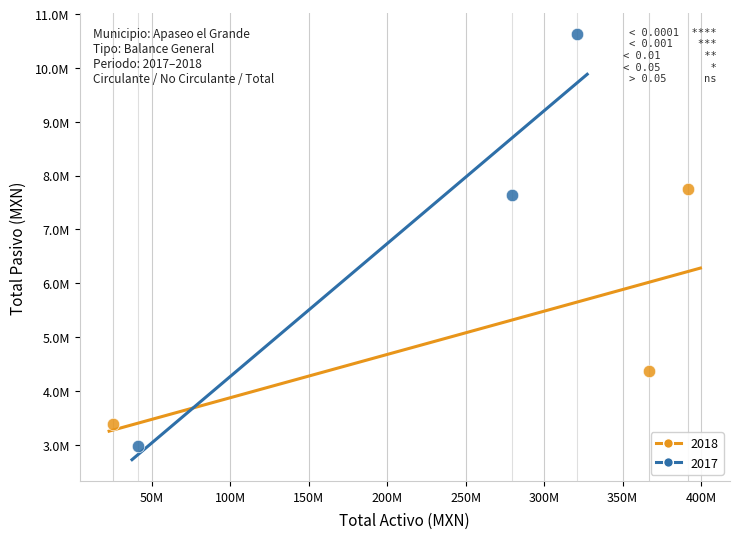

What are all the series names shown in the legend?

2018, 2017